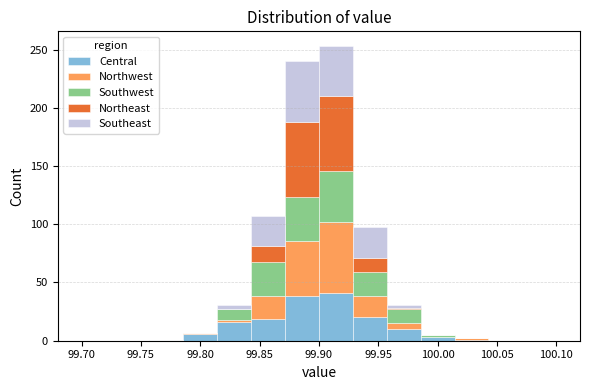

Which range on the x-axis has the tallest stacked bar (by total height)?

99.900 to 99.930